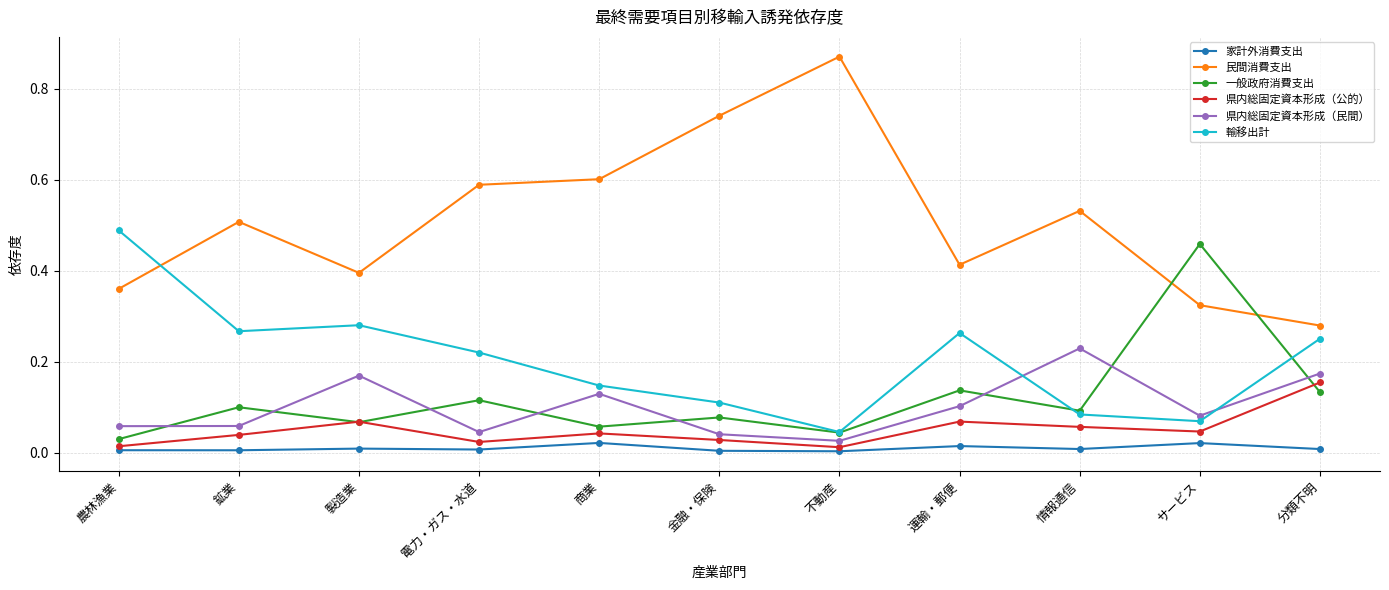

Which label corresponds to the largest value in the chart?

不動産